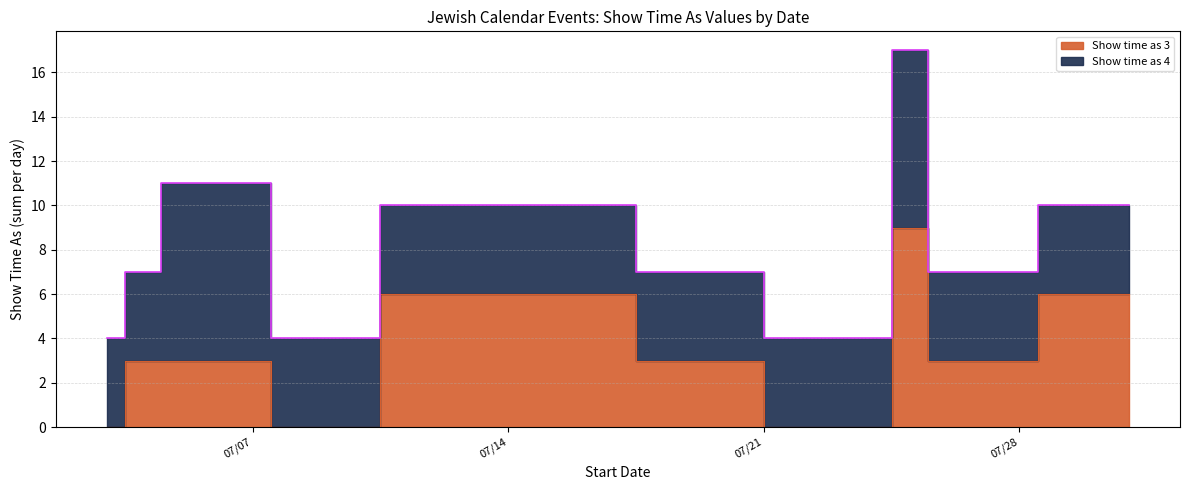

How many lines are shown in the chart?

1